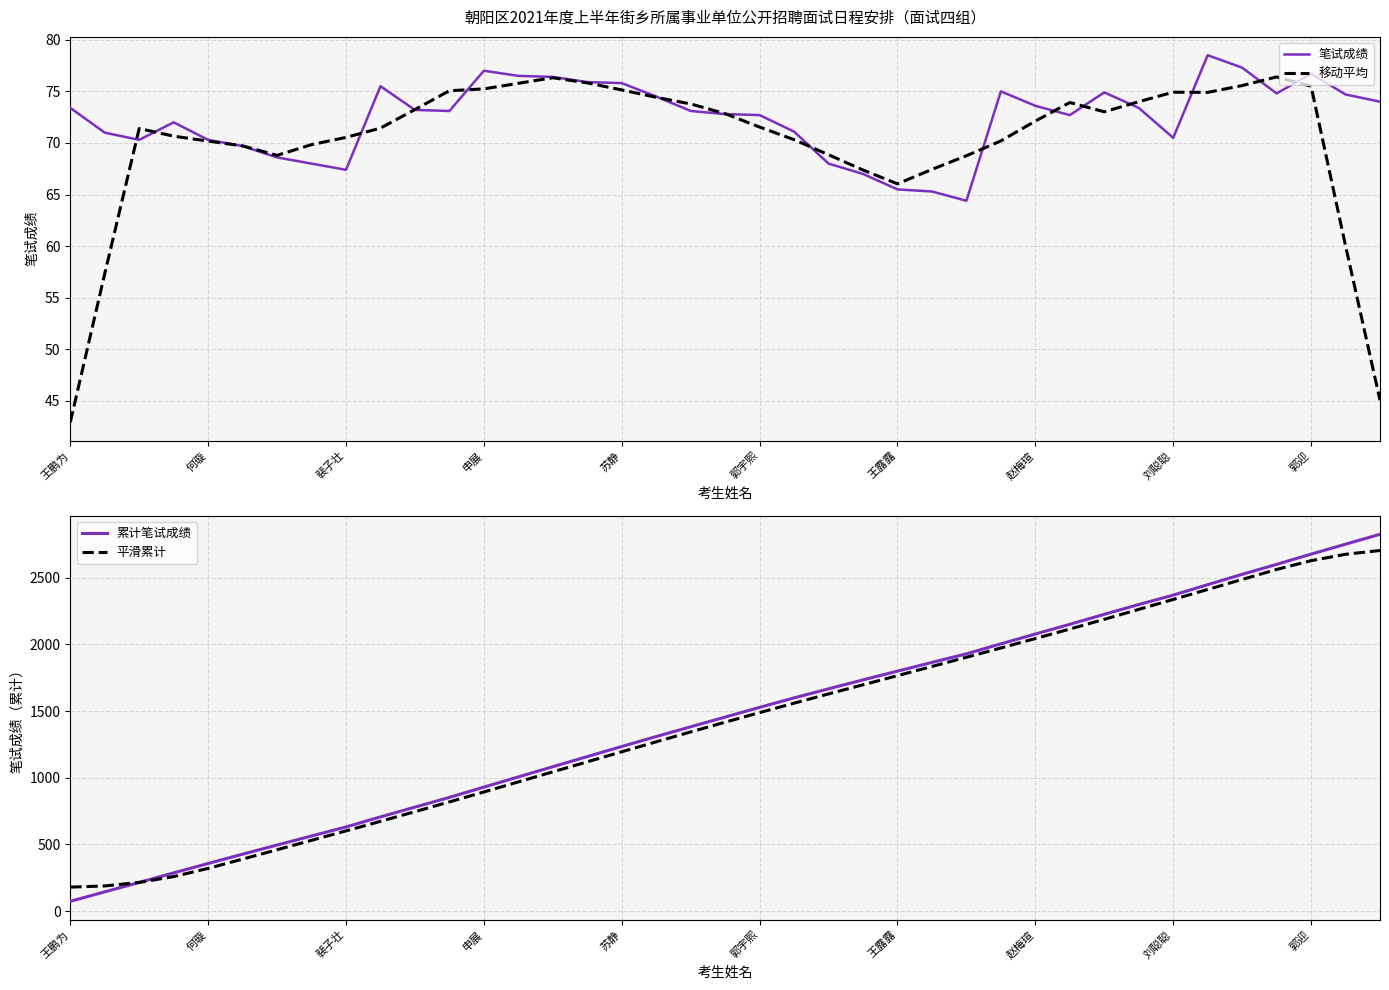

True or false: 平滑累计 and 笔试成绩 intersect in this chart.

False